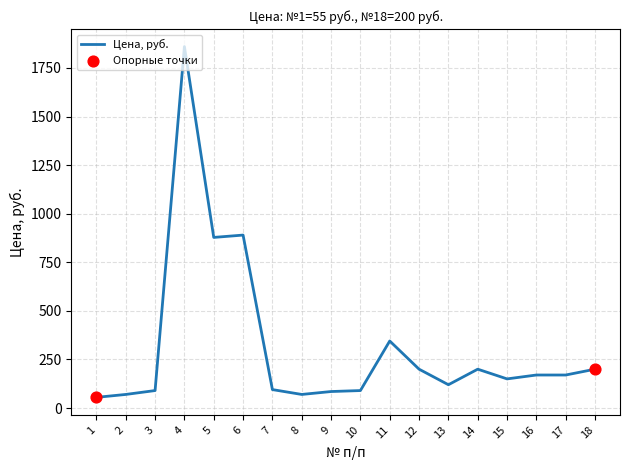

Between 9 and 6, which is larger?

6